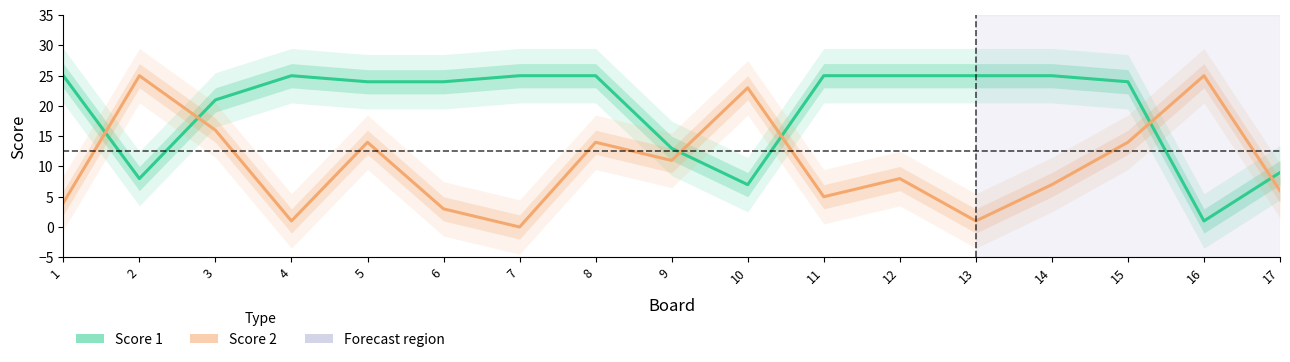

Which series has the largest total across all categories?

Score 1